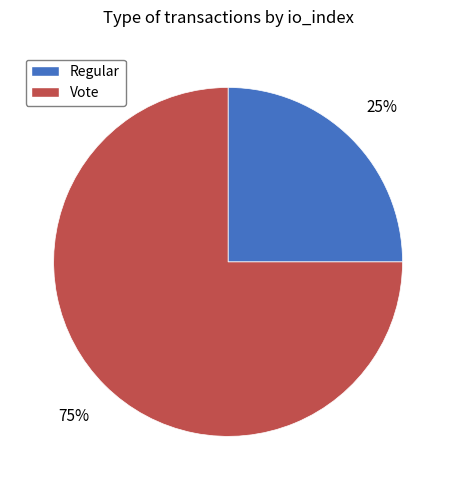

Between Vote and Regular, which is larger?

Vote